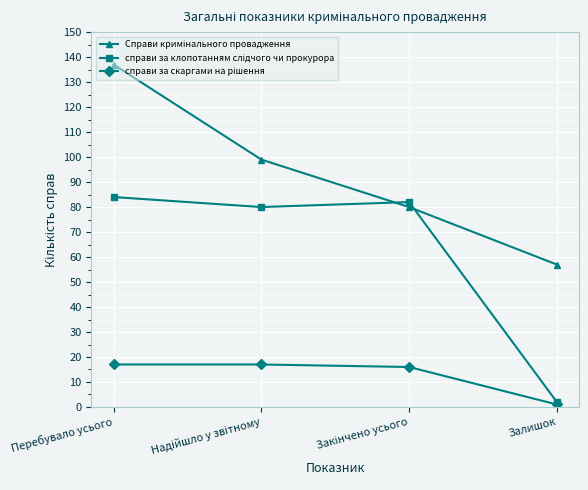

Which category has the highest value across all series?

Перебувало усього